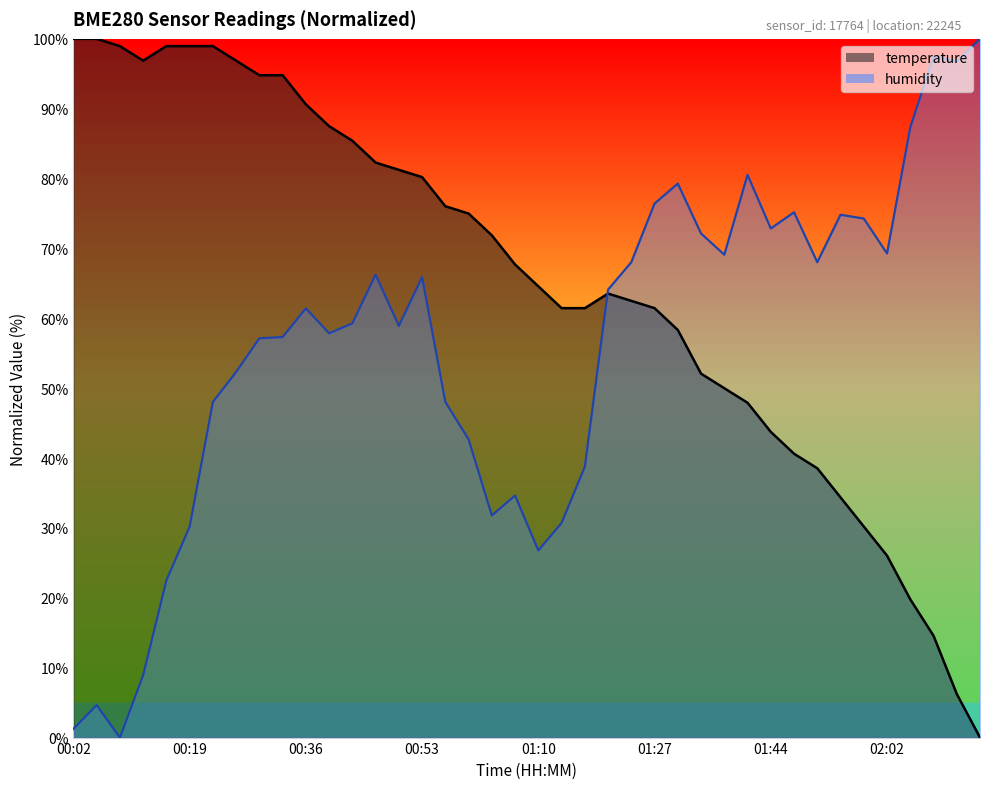

What is the difference between the humidity values at 01:54 and 02:05?

12.5